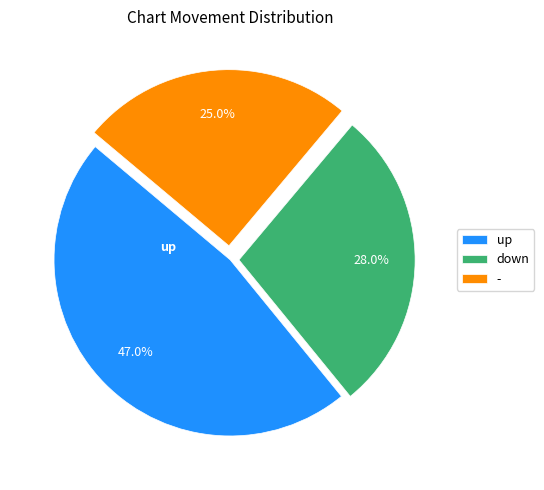

Is up the majority of the pie?

No